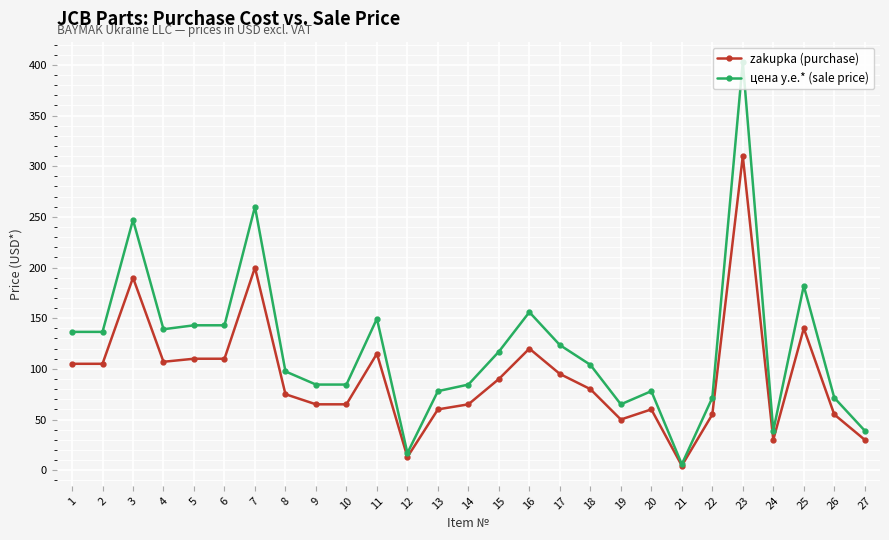

Which series has the largest range (max minus min)?

цена у.е.* (sale price)